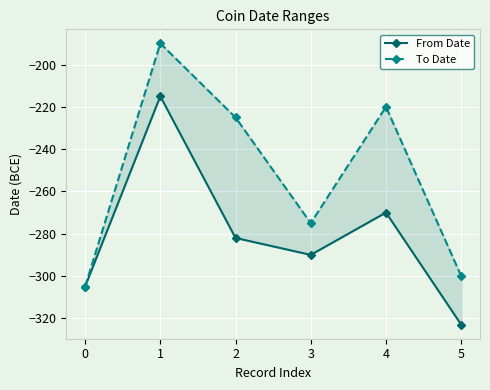

How many categories are shown in the chart?

6